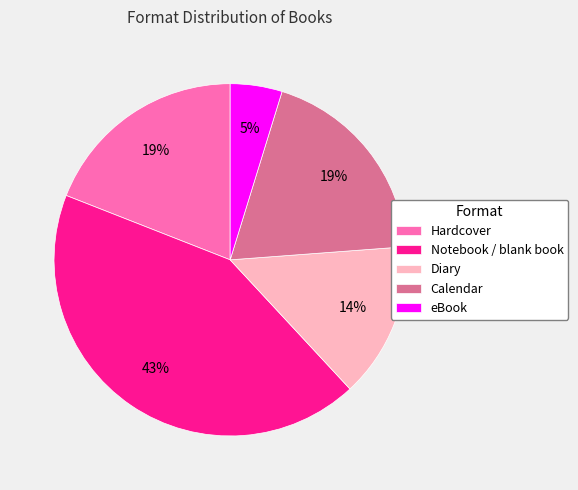

To the nearest percent, what is the combined percentage of eBook and Hardcover?

24%